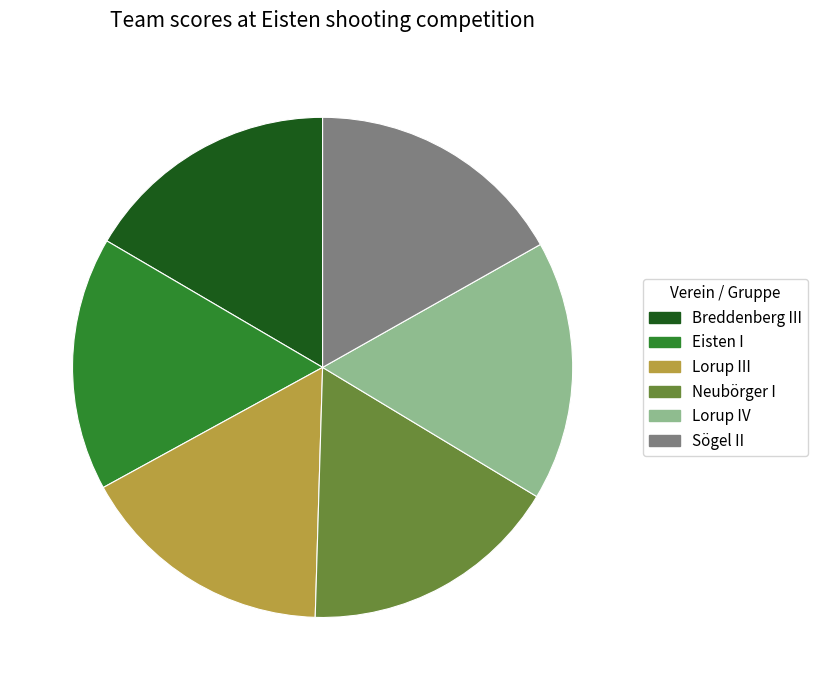

Does Neubörger I account for over 50% of the chart?

No